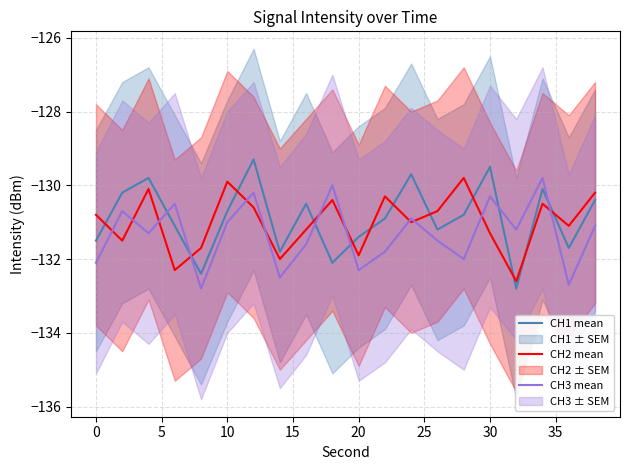

Count the number of categories in the chart.

20